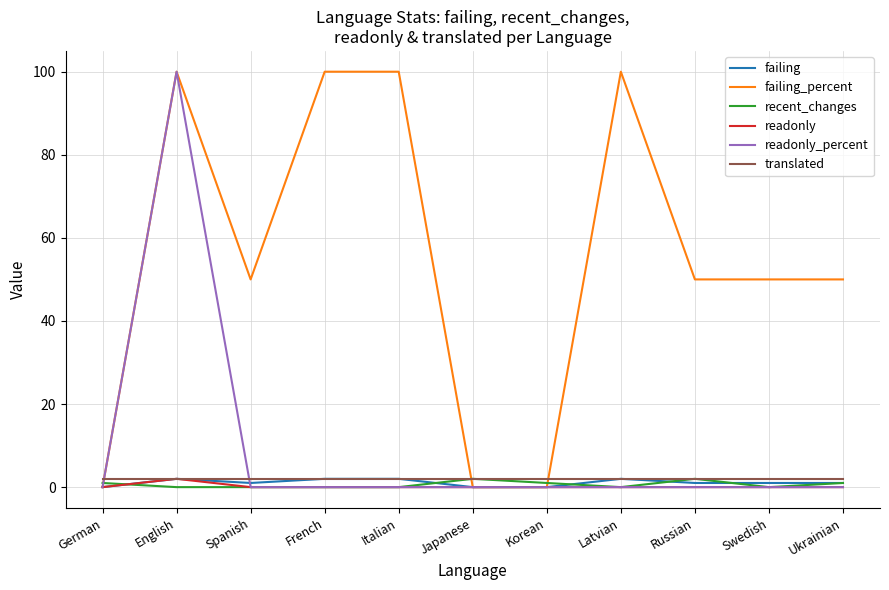

What is the greatest value displayed?

100